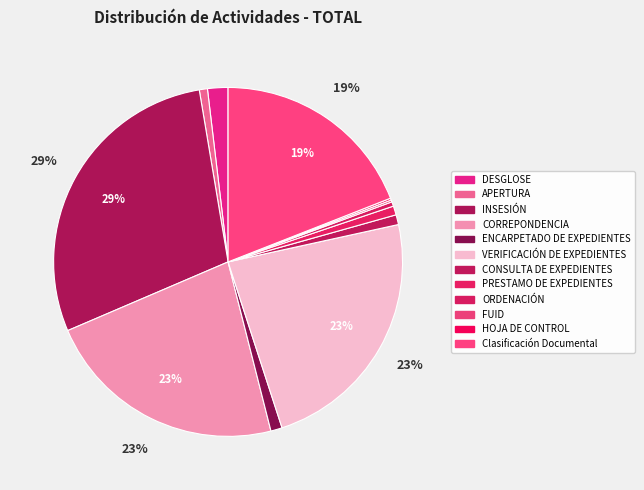

What percentage is NOT represented by ENCARPETADO DE EXPEDIENTES?

98.9%